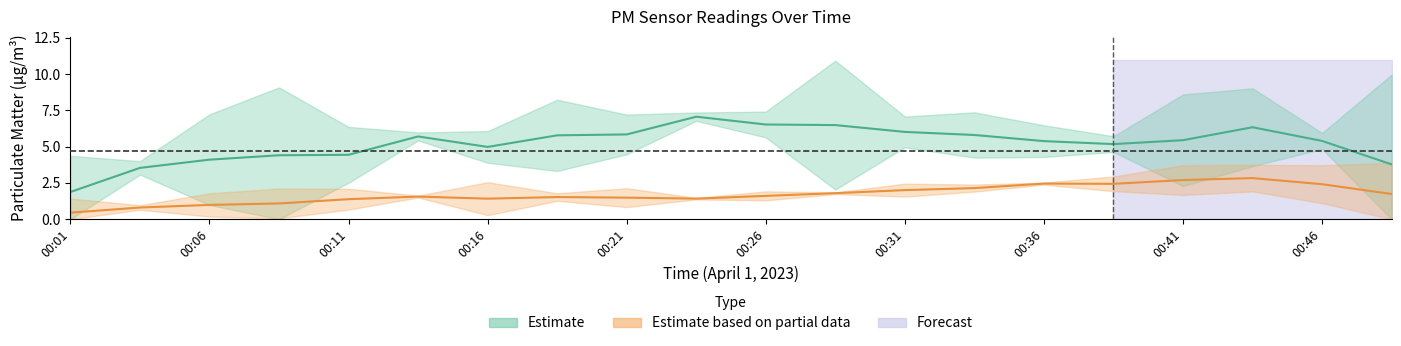

What is the value of the P2 point at the 10th from the left?

1.4